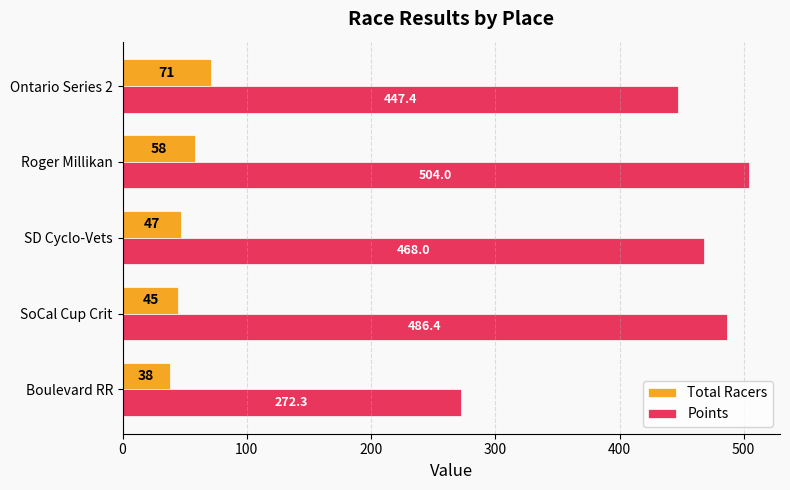

What is the approximate value of Total Racers at Boulevard RR?

38.0